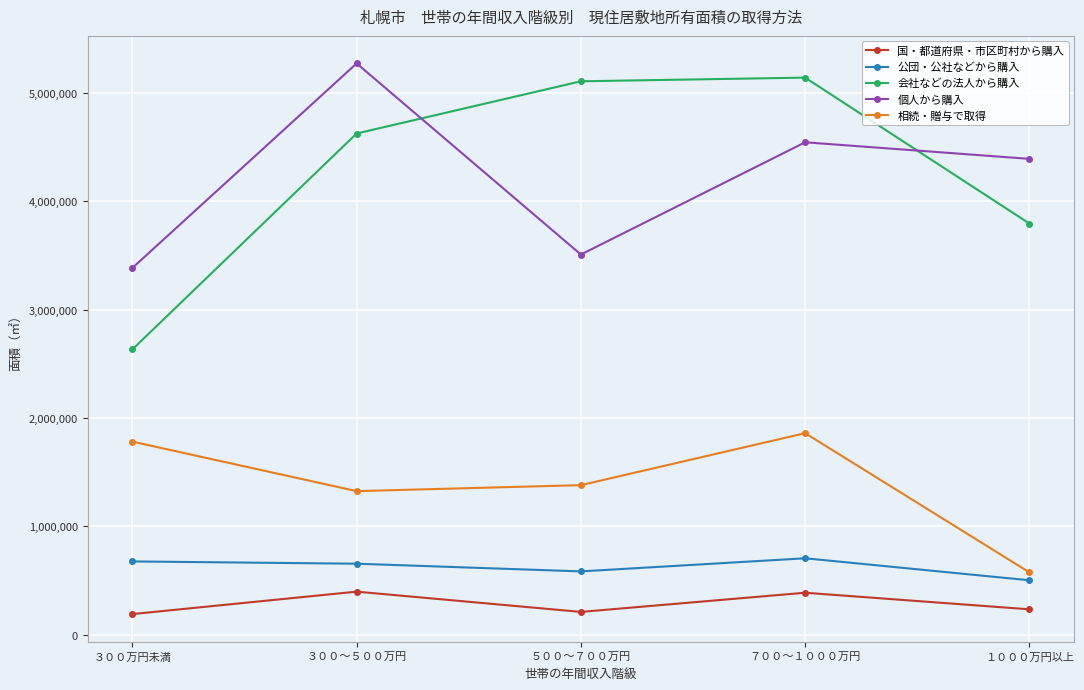

True or false: 個人から購入 and 公団・公社などから購入 cross at least once.

False